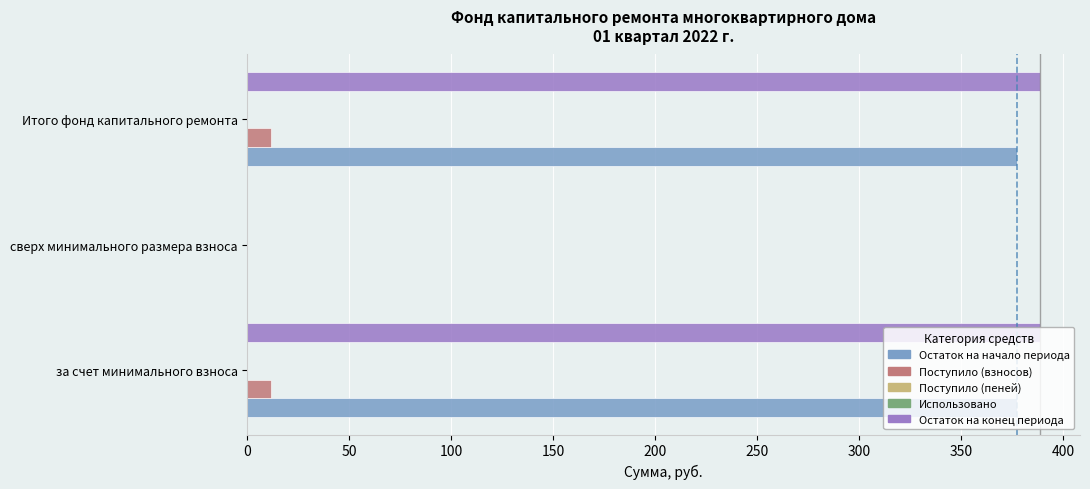

Reading left to right, transcribe all the data shown in this chart.

Остаток на начало периода: 377.2	0.0	377.2
Поступило (взносов): 11.5	0.0	11.5
Поступило (пеней): 0.1	0.1	0.1
Использовано: 0.1	0.1	0.1
Остаток на конец периода: 388.7	0.0	388.7